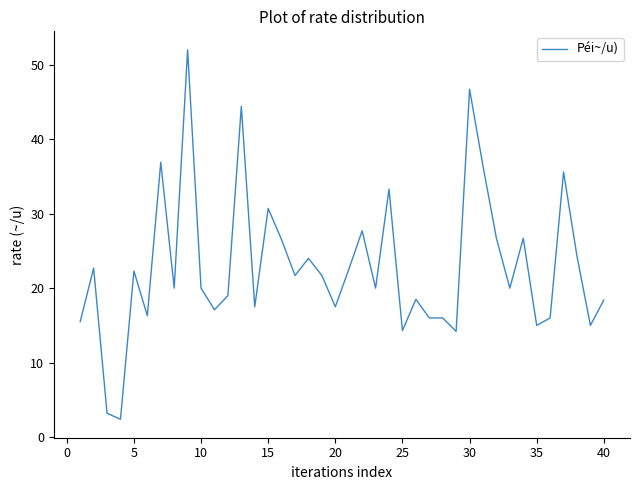

What is the greatest value displayed?

52.0